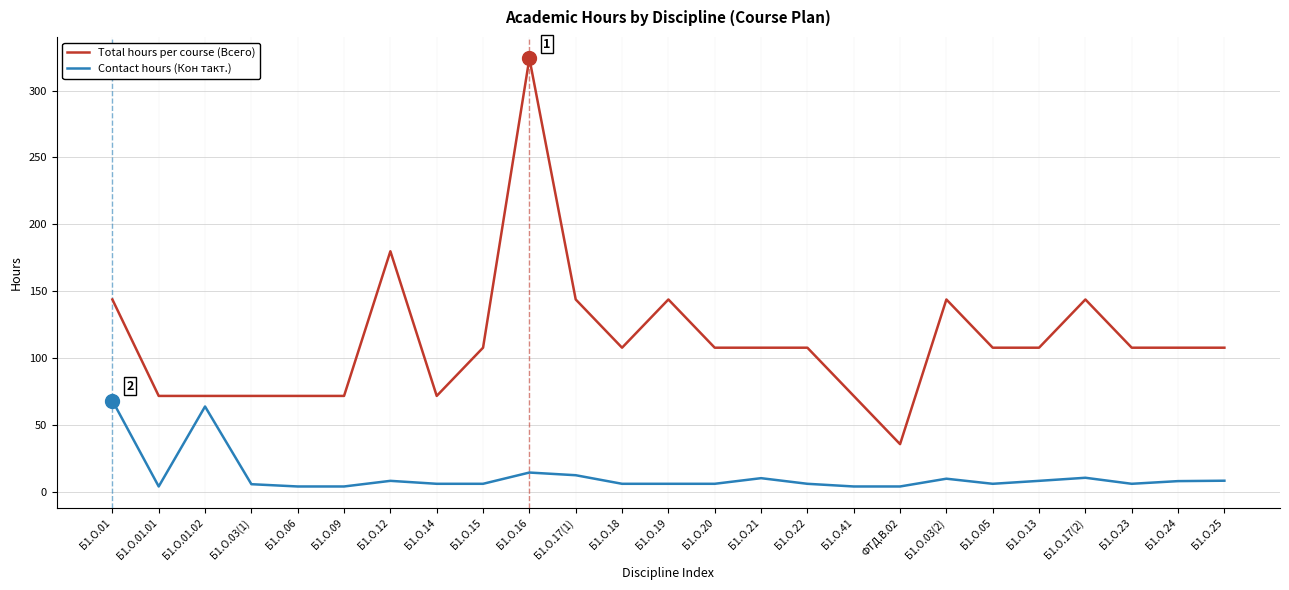

Which series changed the most between Б1.О.01 and Б1.О.24?

Contact hours (Кон такт.)